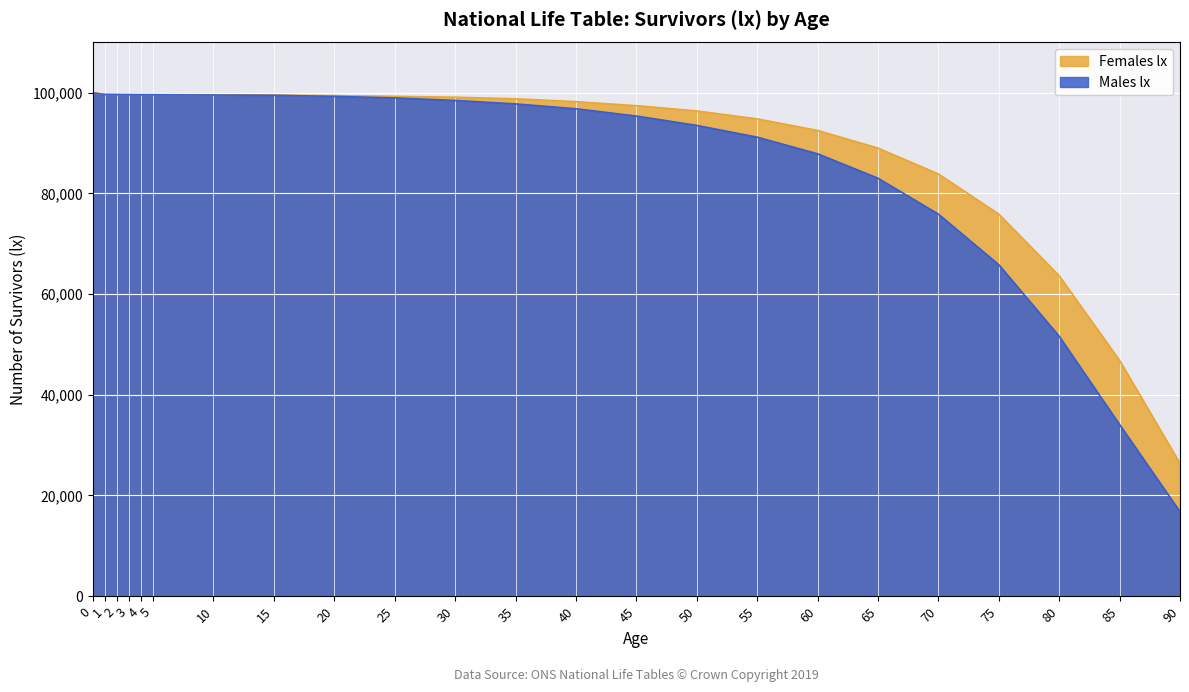

What is the value of the Females lx point at the 22nd from the left?

46805.7